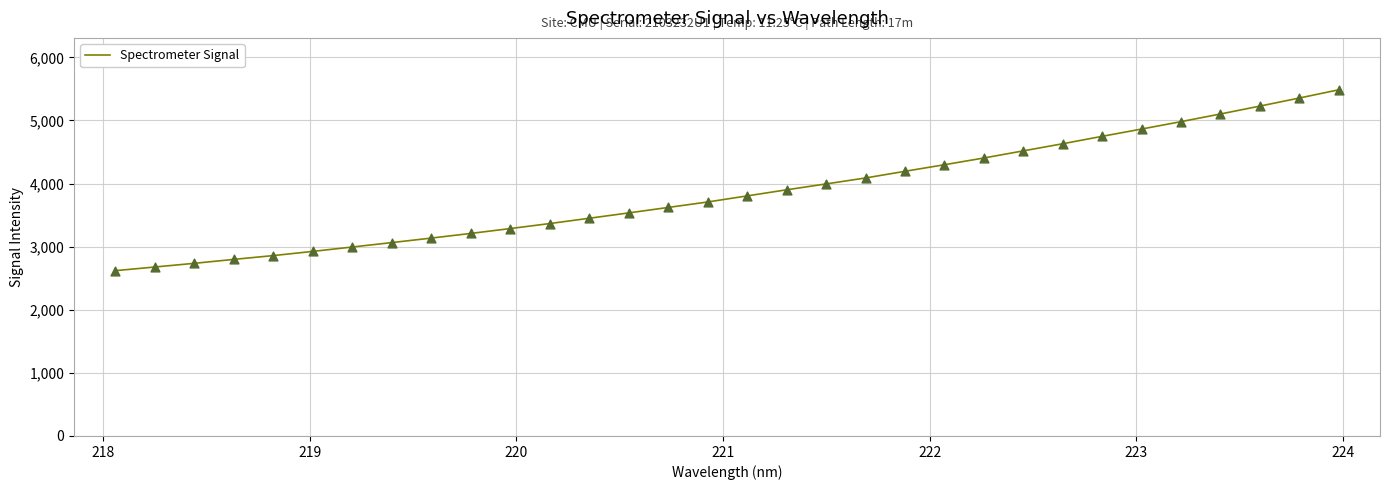

What is the maximum value shown in the chart?

5486.2